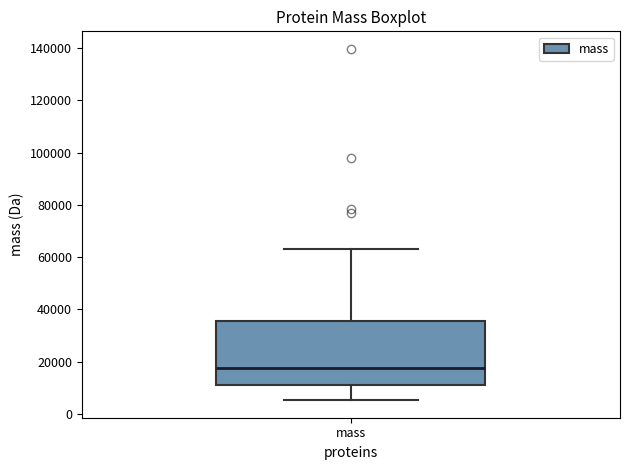

Transcribe this box plot: give where the median line is, the range the box spans, and where the two whiskers end, as read against the y-axis. The values are not printed on the chart, so give them approximately, as read against the axis.

median 18000, box 12000 to 36000, whiskers 6000 to 62000